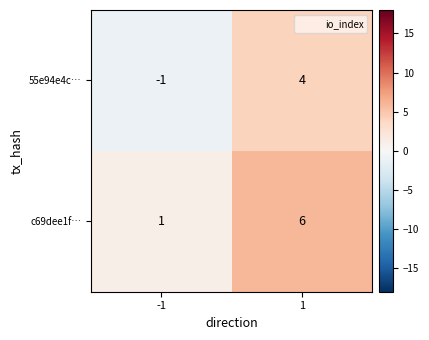

List the series in order of their overall mean, highest first.

c69dee1f…, 55e94e4c…